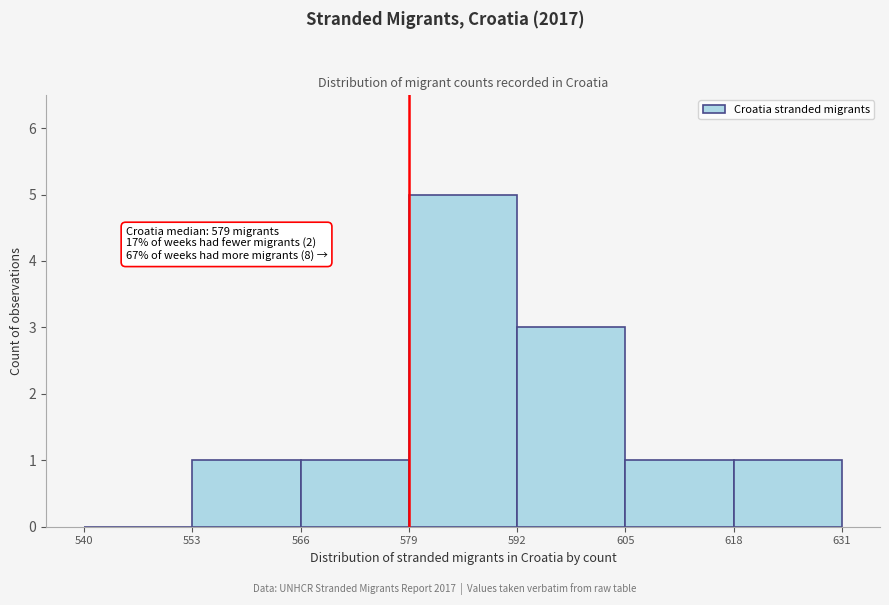

Over which range of the x-axis is the bar tallest?

579 to 592